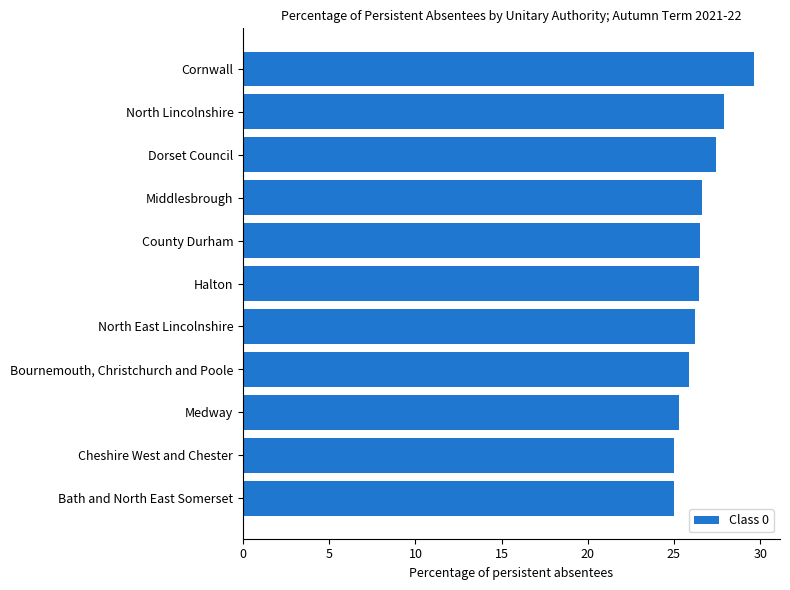

What is the average value?

26.5